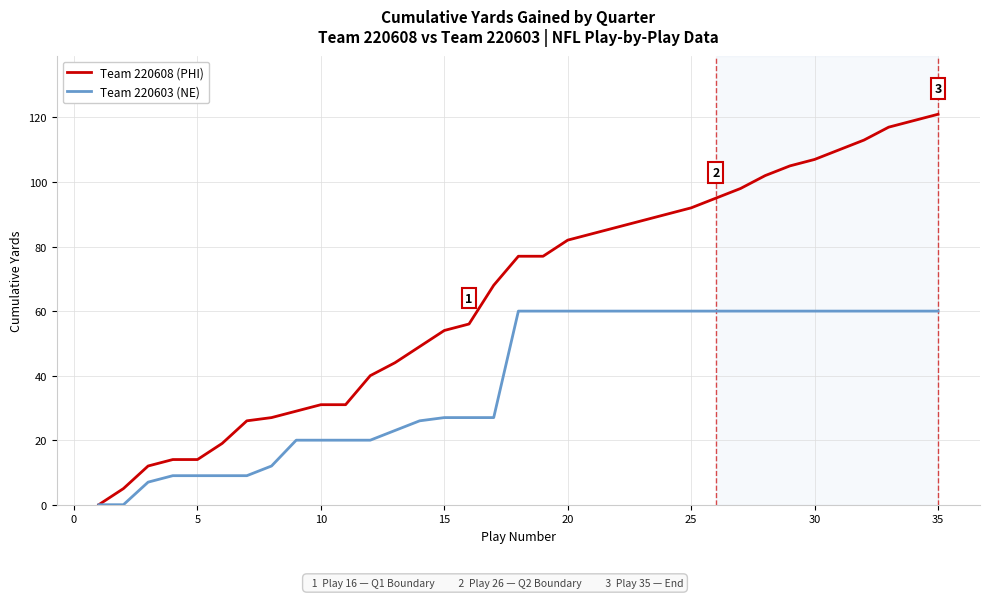

What is the greatest value displayed?

121